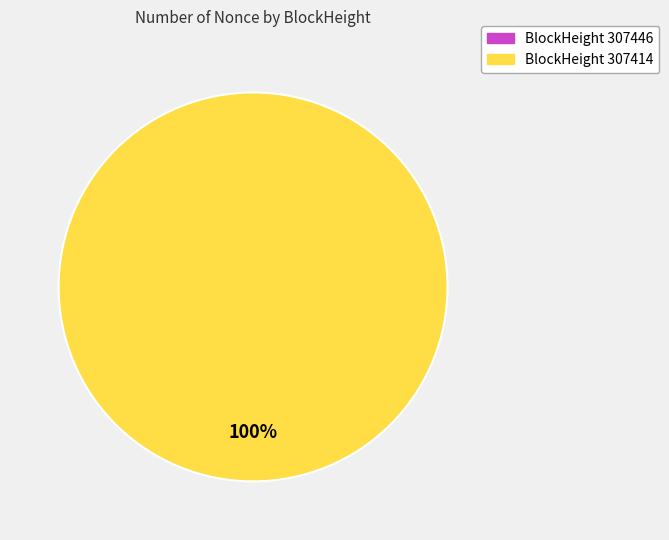

Between 307446 and 307414, which is larger?

307414